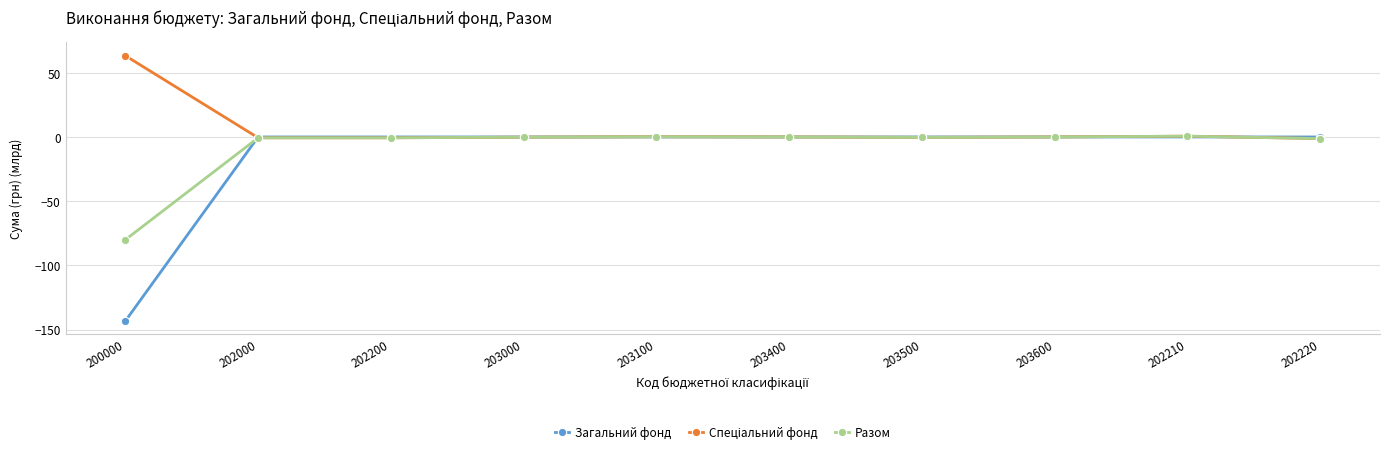

The value of Загальний фонд at 203100 is -57.1. True or false?

False